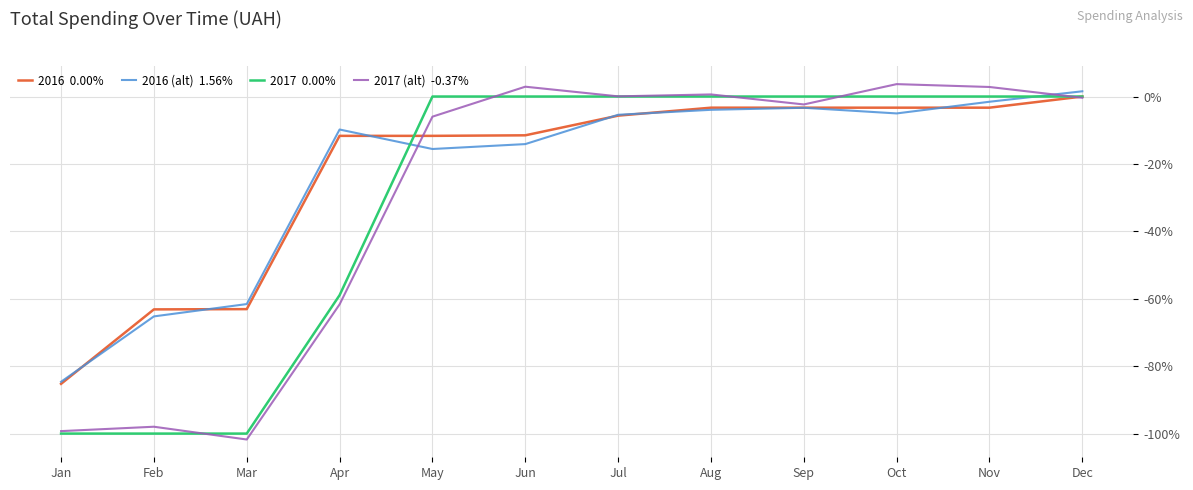

What is the maximum value shown in the chart?

3.7